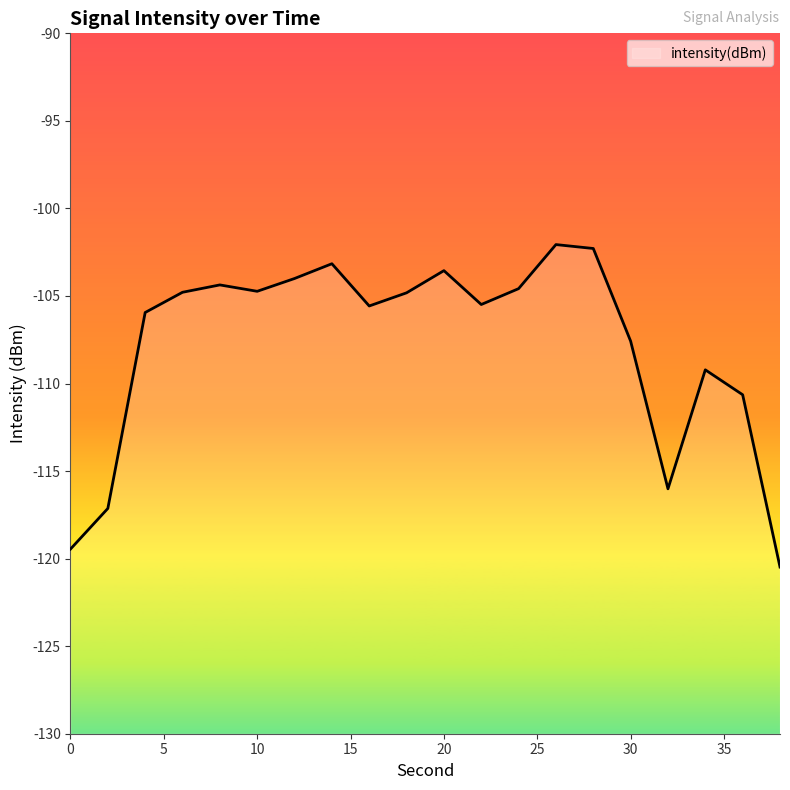

Does the chart have visible grid lines?

No